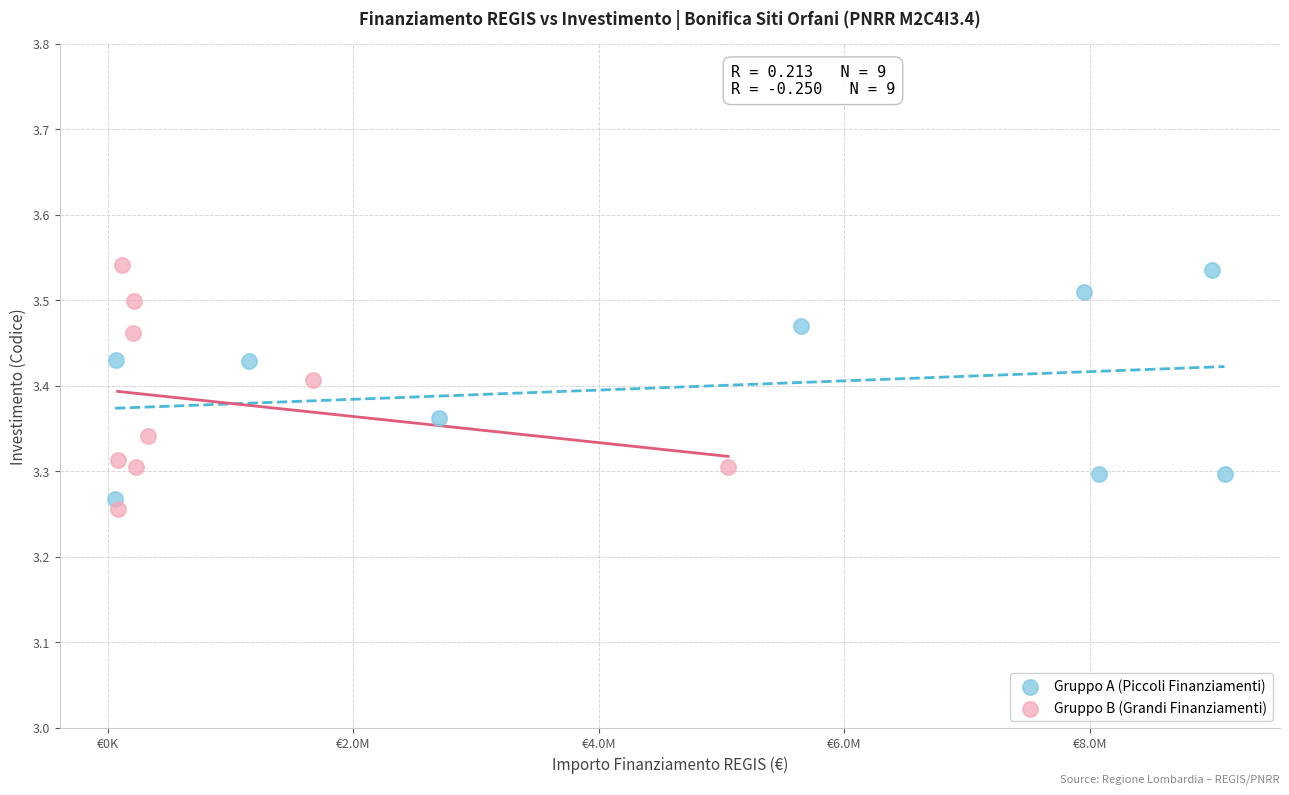

What are all the series names shown in the legend?

Gruppo A (Piccoli Finanziamenti), Gruppo B (Grandi Finanziamenti)